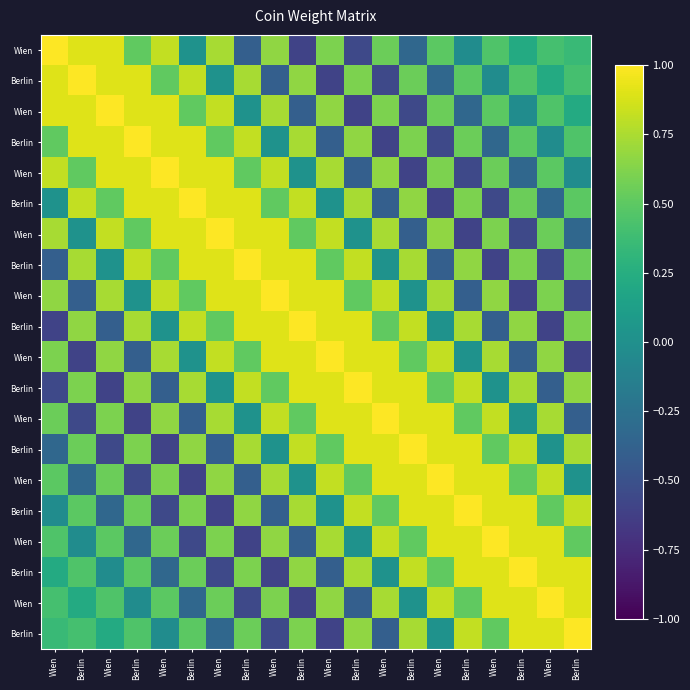

At how many categories does at least one series exceed 0?

20